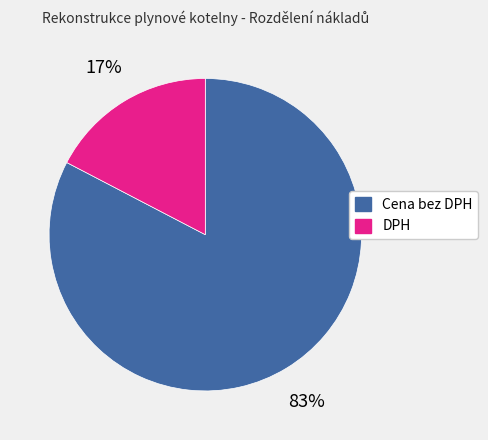

Is DPH the majority of the pie?

No